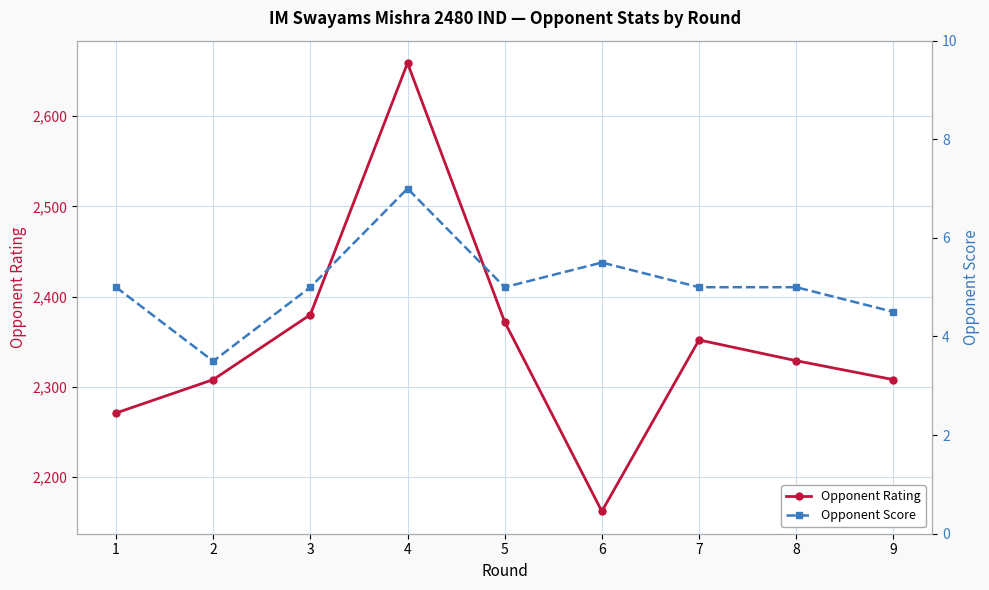

Which category has the lowest value across all series?

2